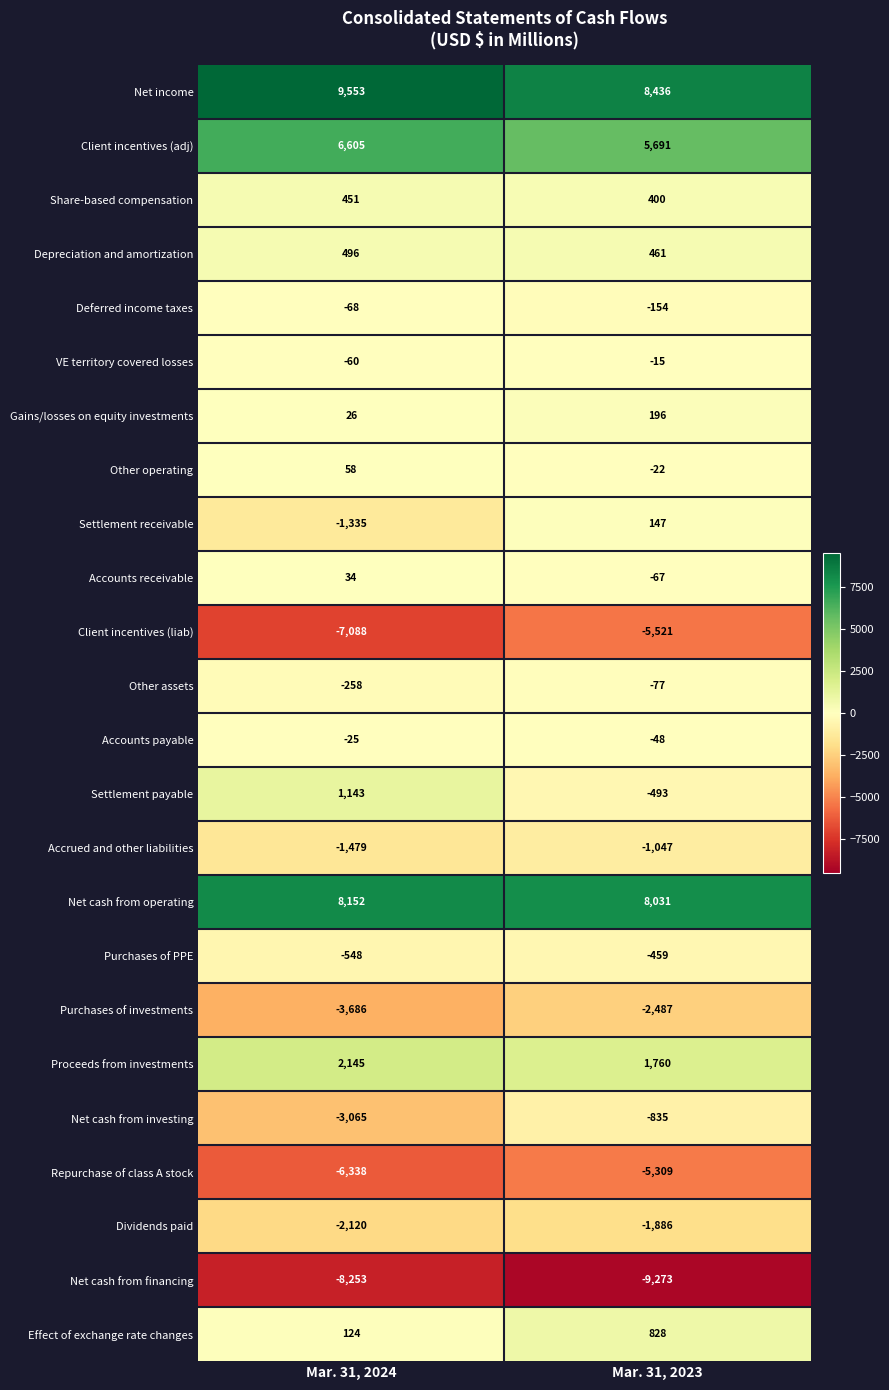

What is the total value across all series at 0?

-5536